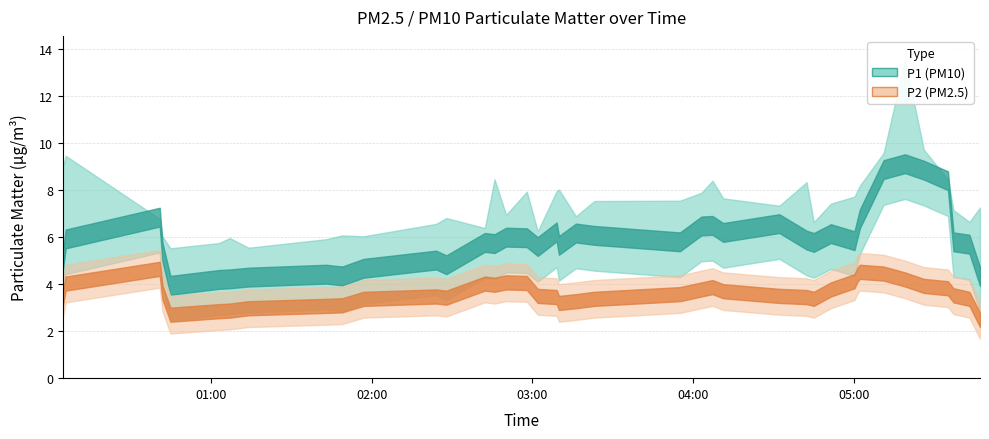

Rank the categories by P2 value from highest to lowest.

0, 1, 14, 30, 31, 32, 34, 23, 16, 33, 22, 24, 25, 11, 35, 12, 28, 36, 37, 15, 29, 9, 18, 21, 19, 27, 8, 10, 13, 38, 6, 17, 26, 39, 5, 20, 4, 7, 2, 3